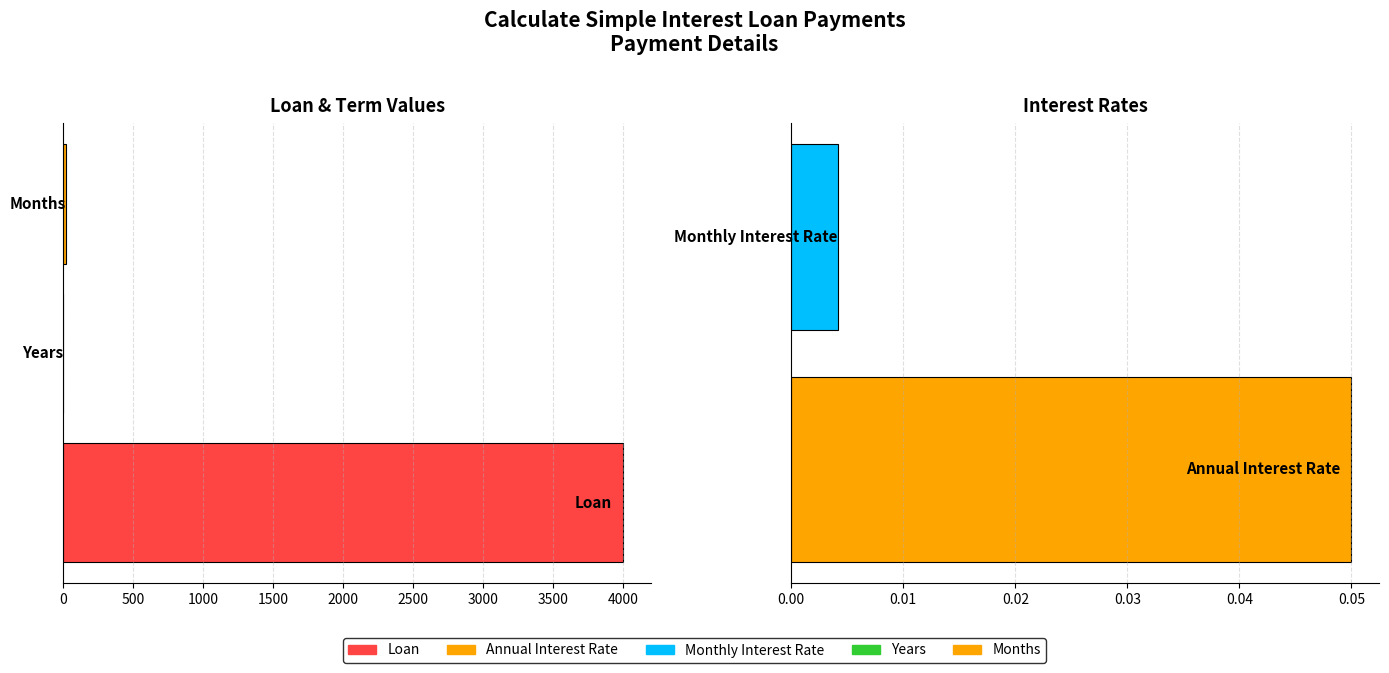

Which label corresponds to the largest value in the chart?

Loan